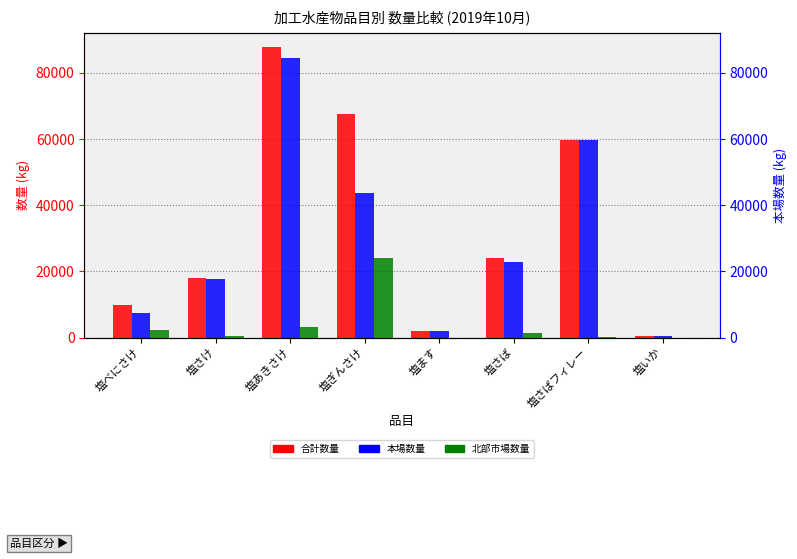

What is the difference between the maximum and second lowest values in the 合計数量 series?

85564